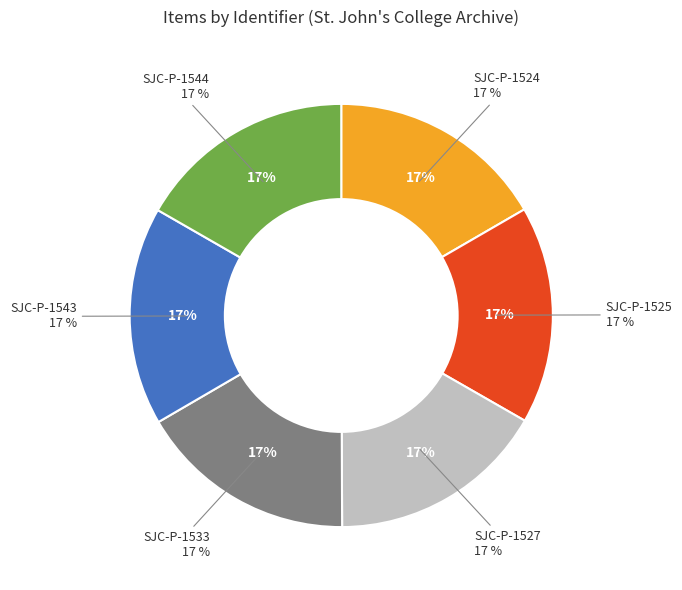

What portion of the pie excludes SJC-P-1533?

83.3%